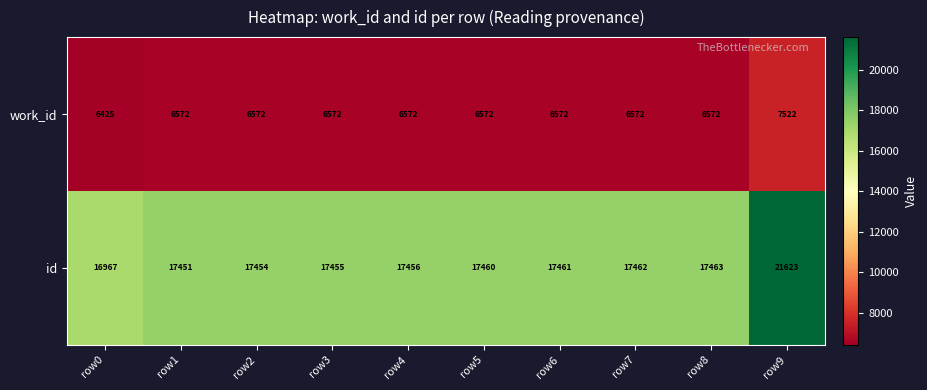

At which category is the sum across all series the highest?

row9